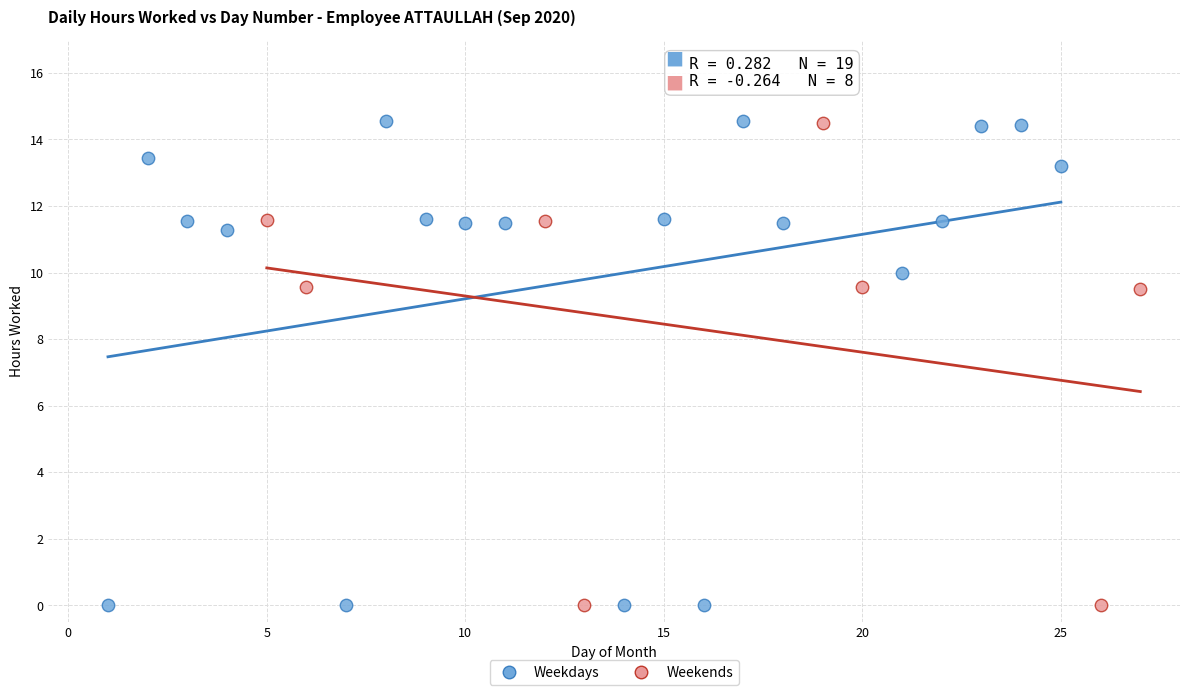

Which series has the largest Y range (max minus min)?

Weekdays